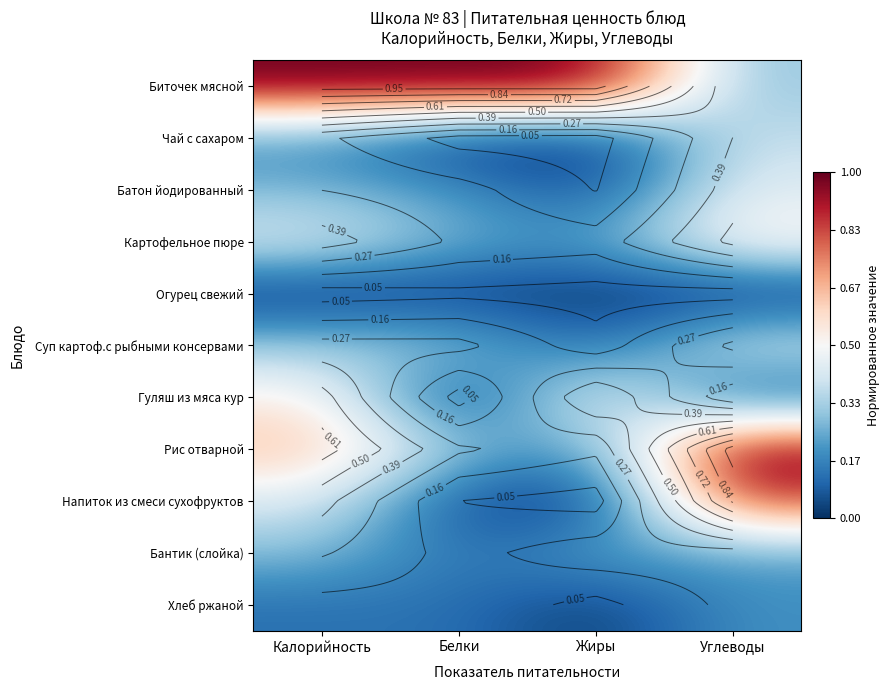

The Бантик (слойка) series shows 0.2 at Калорийность. True or false?

False